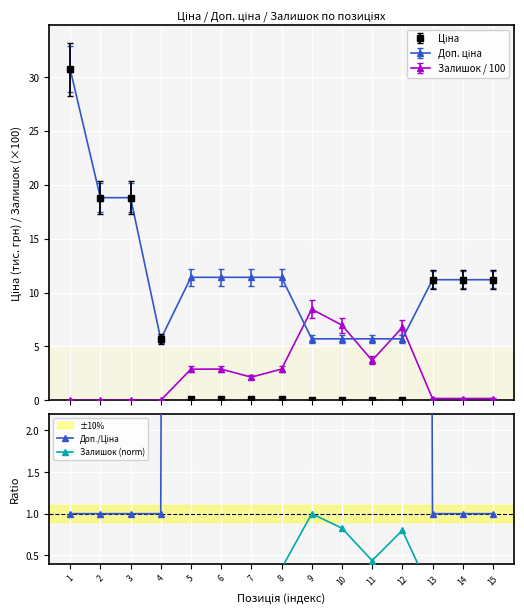

True or false: Доп./Ціна has a value of 135.8 at 5.

False